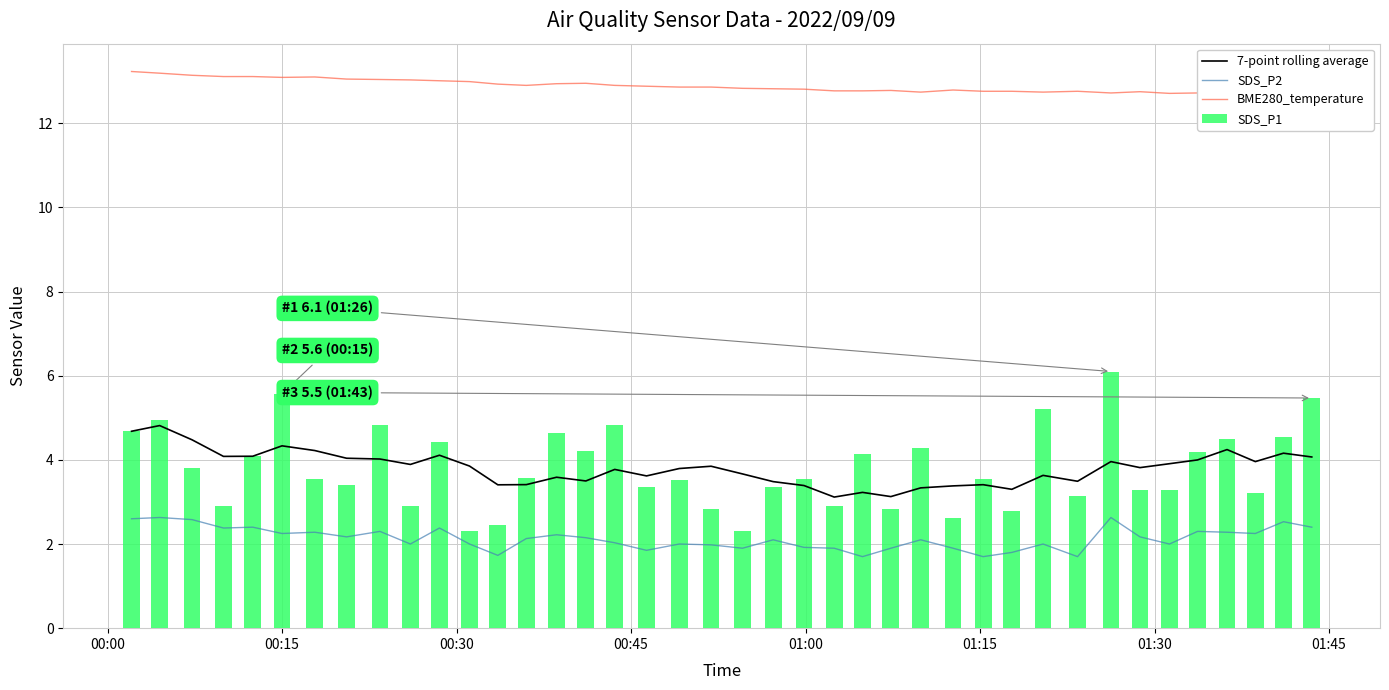

What is the maximum value shown in the chart?

13.2